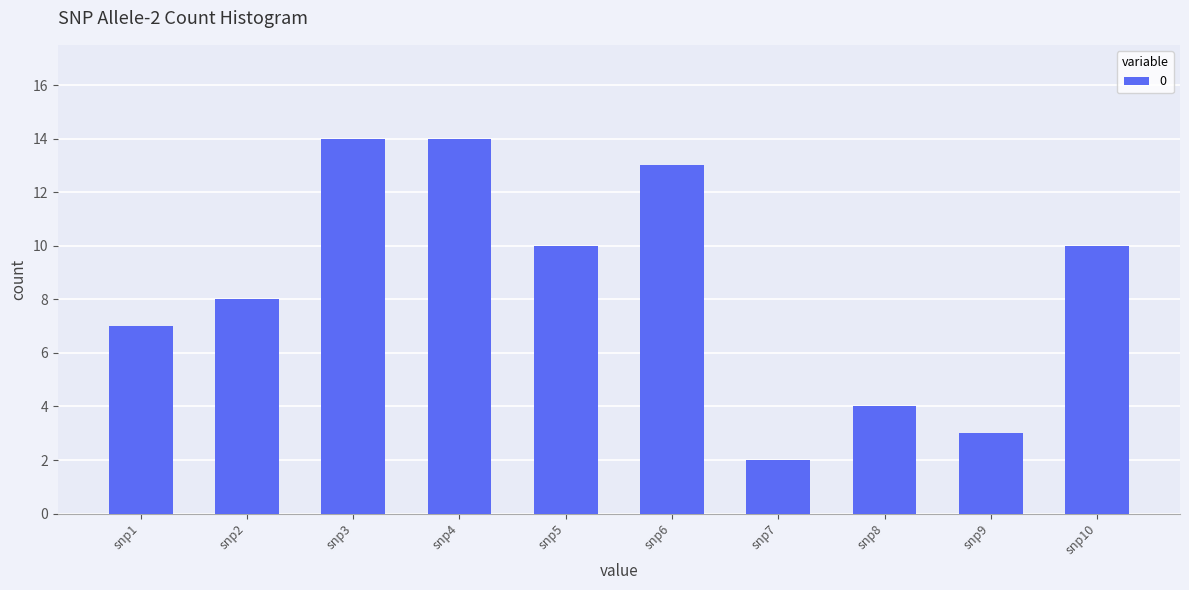

What is the sum of all values?

85